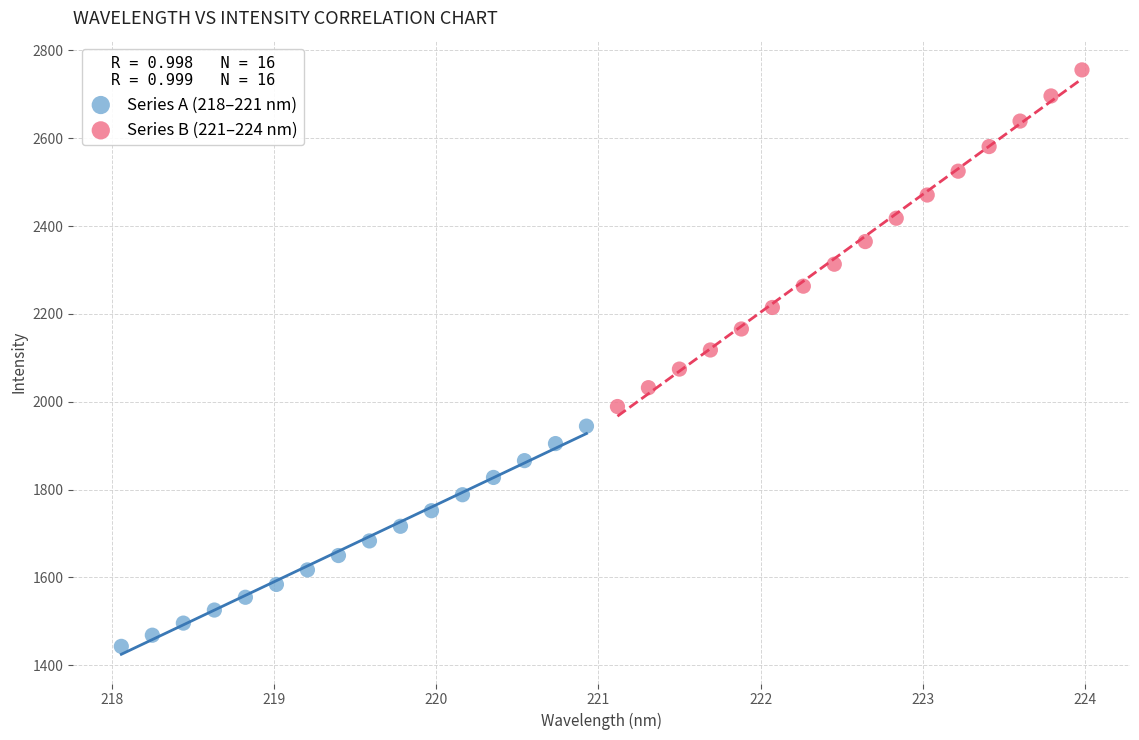

Which series has the widest spread of Y values?

Series B (221–224 nm)